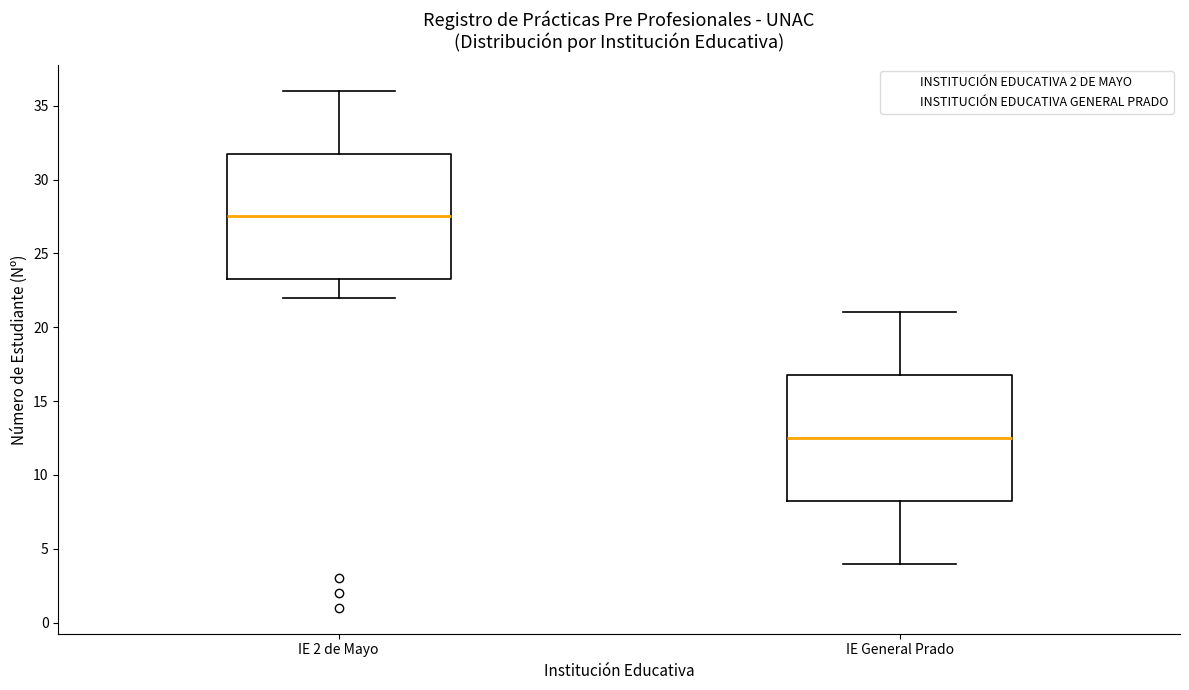

Where does the median line of the box for IE 2 de Mayo sit on the y-axis? The values are not printed on the chart, so give them approximately, as read against the axis.

27.5